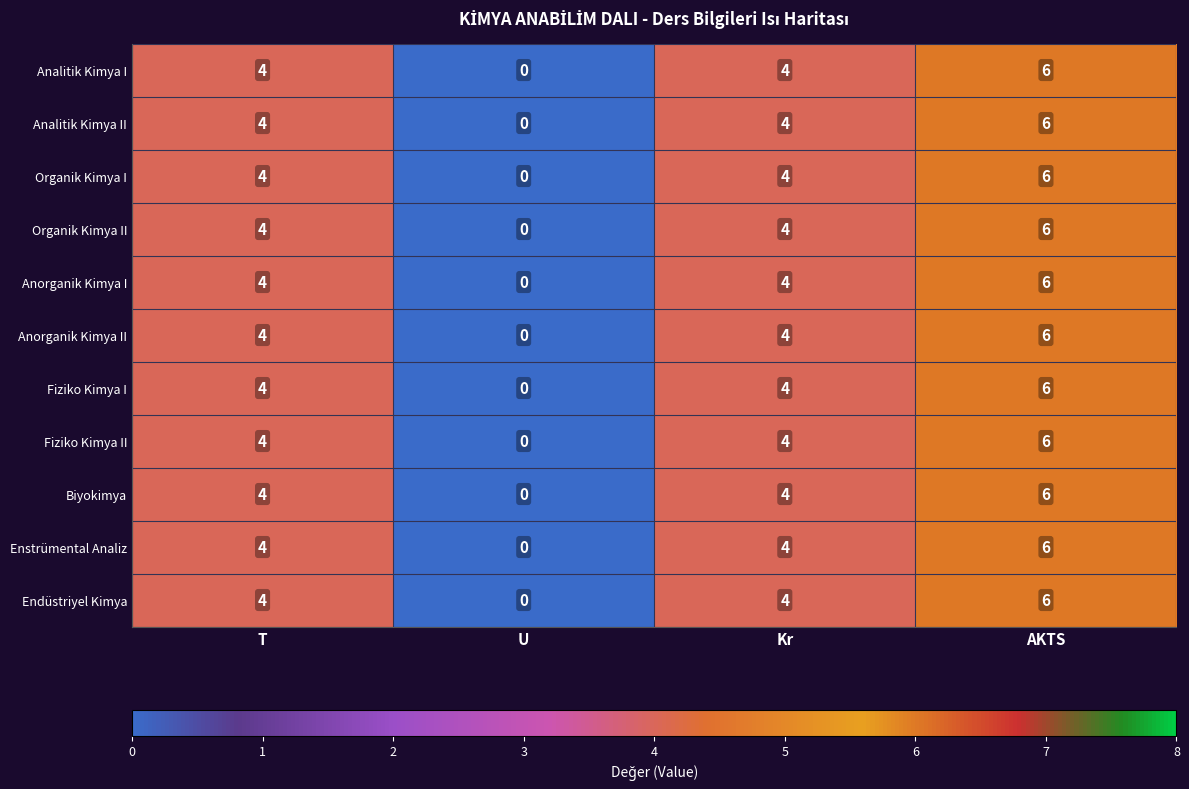

What is the sum of the Organik Kimya II values at U and T?

4